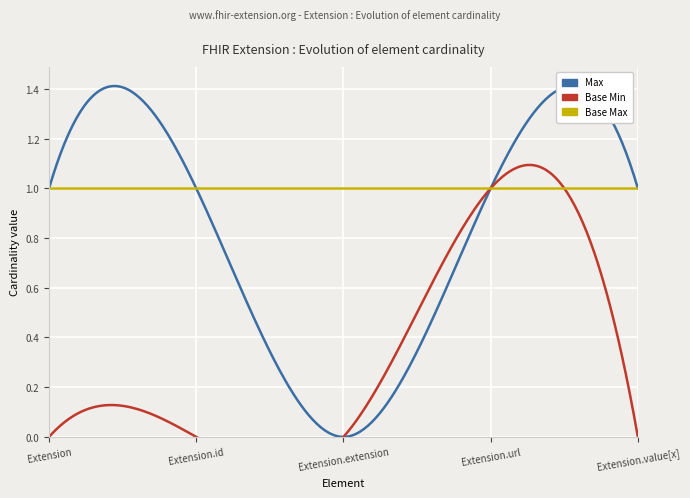

How many lines are shown in the chart?

3